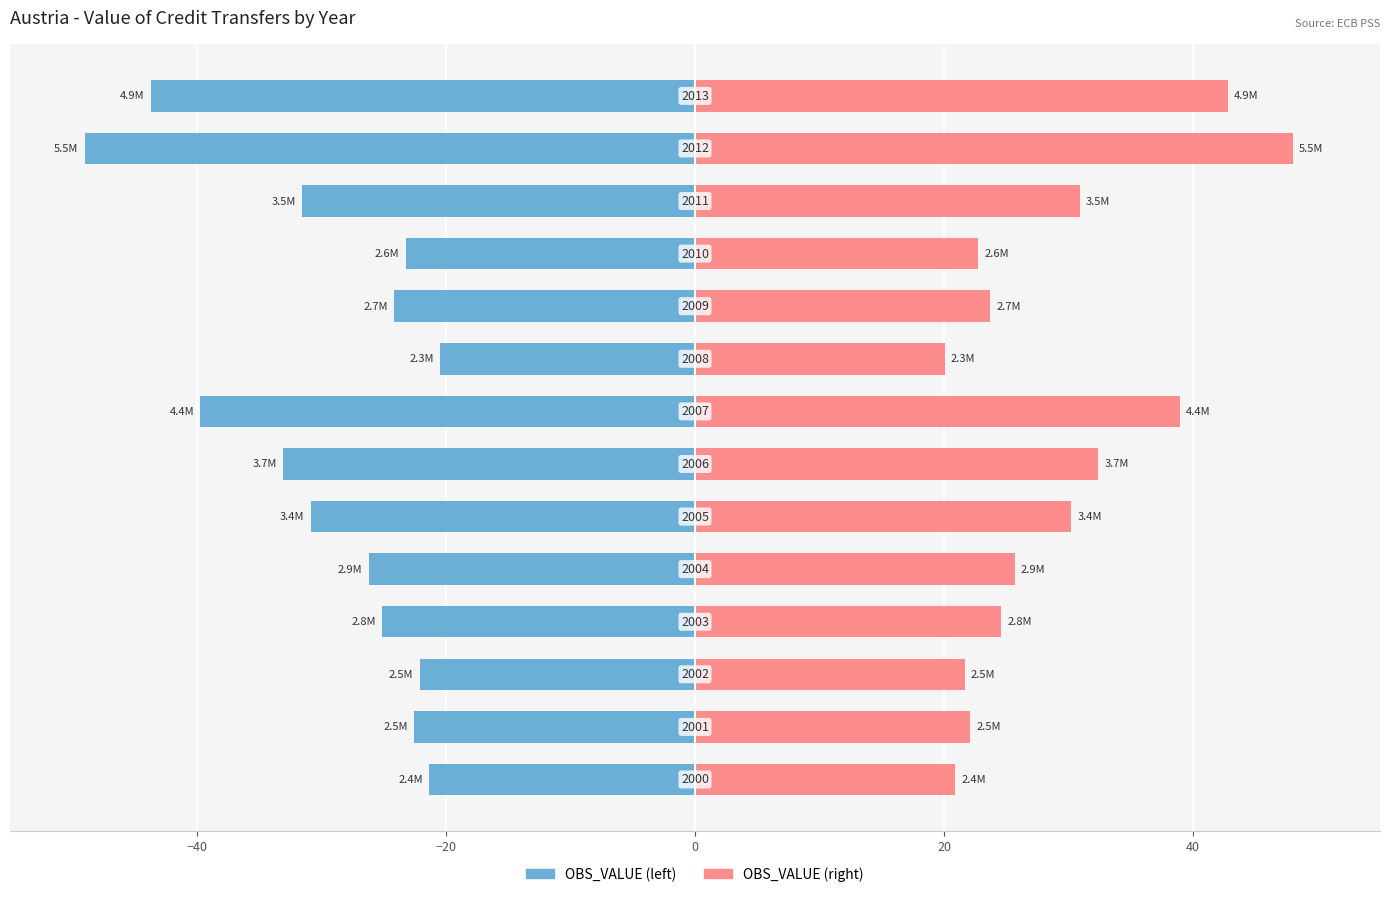

How many data points in OBS_VALUE (left) are above -25?

6